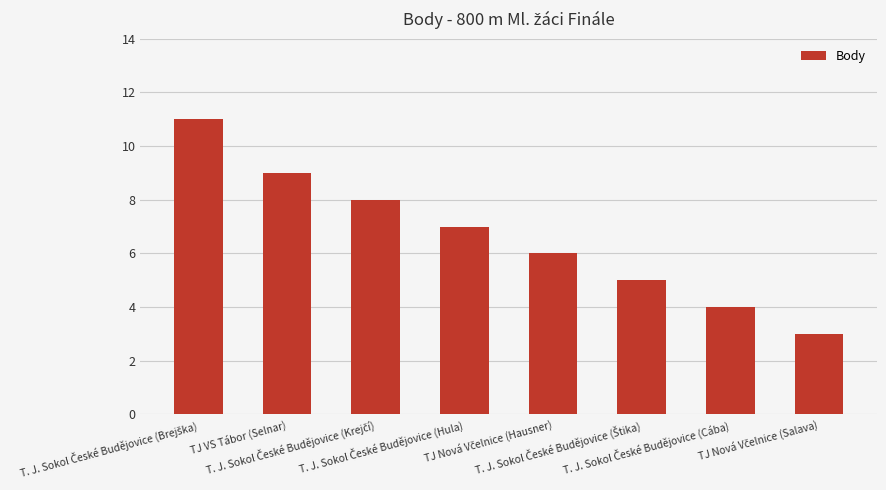

What is the minimum value shown in the chart?

3